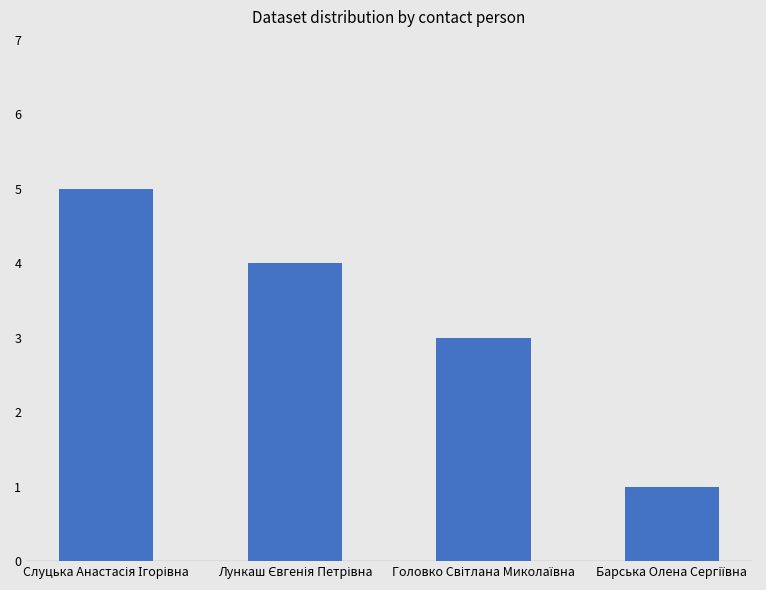

Reading left to right, what are all the values shown in this chart?

5	4	3	1